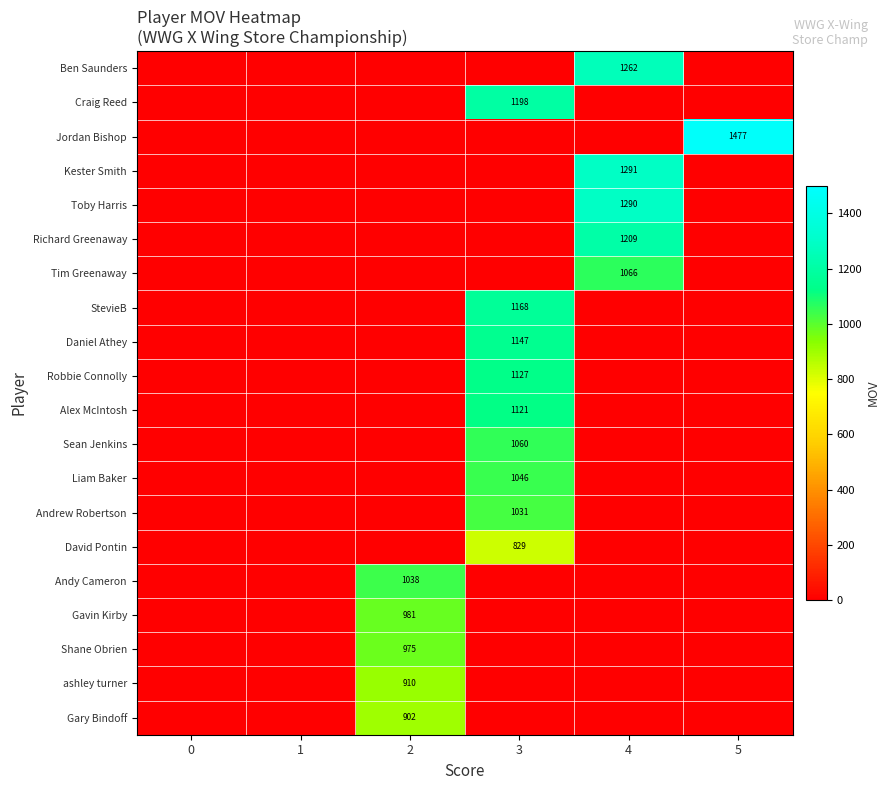

At how many categories does at least one series exceed 696?

4